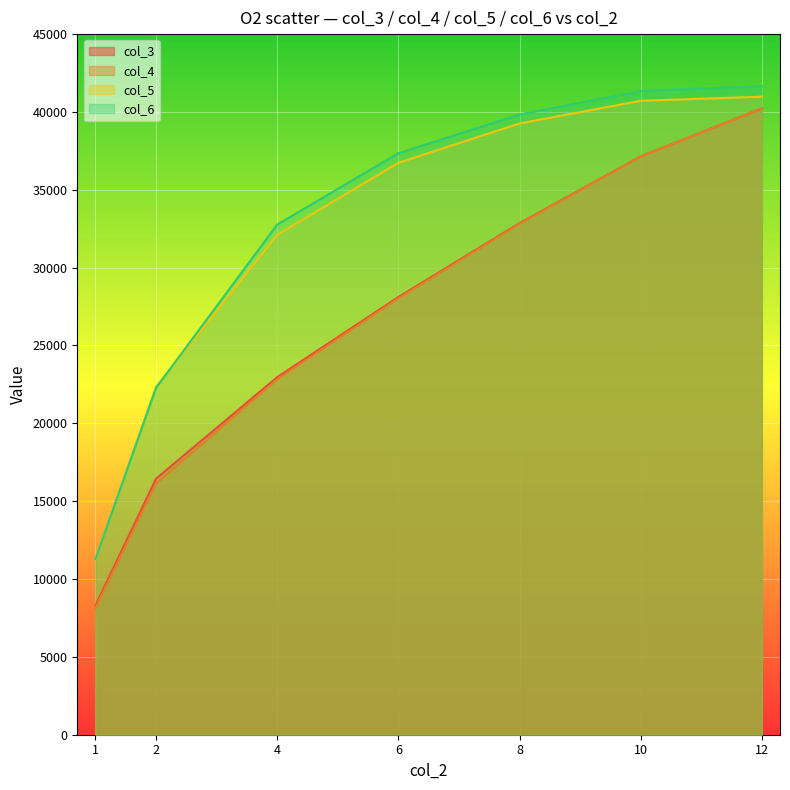

Where does the col_4 series first go above 28030?

6